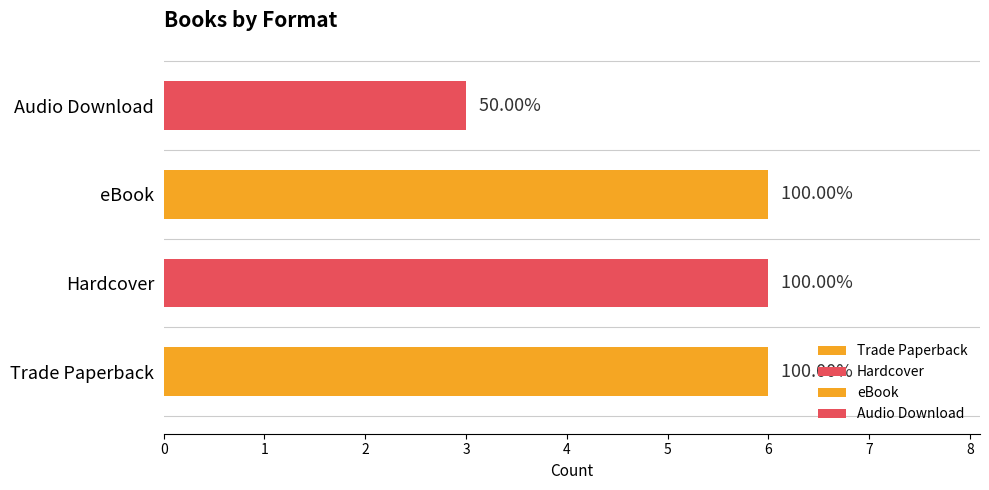

Are the bars grouped side by side (vs. stacked)?

Yes